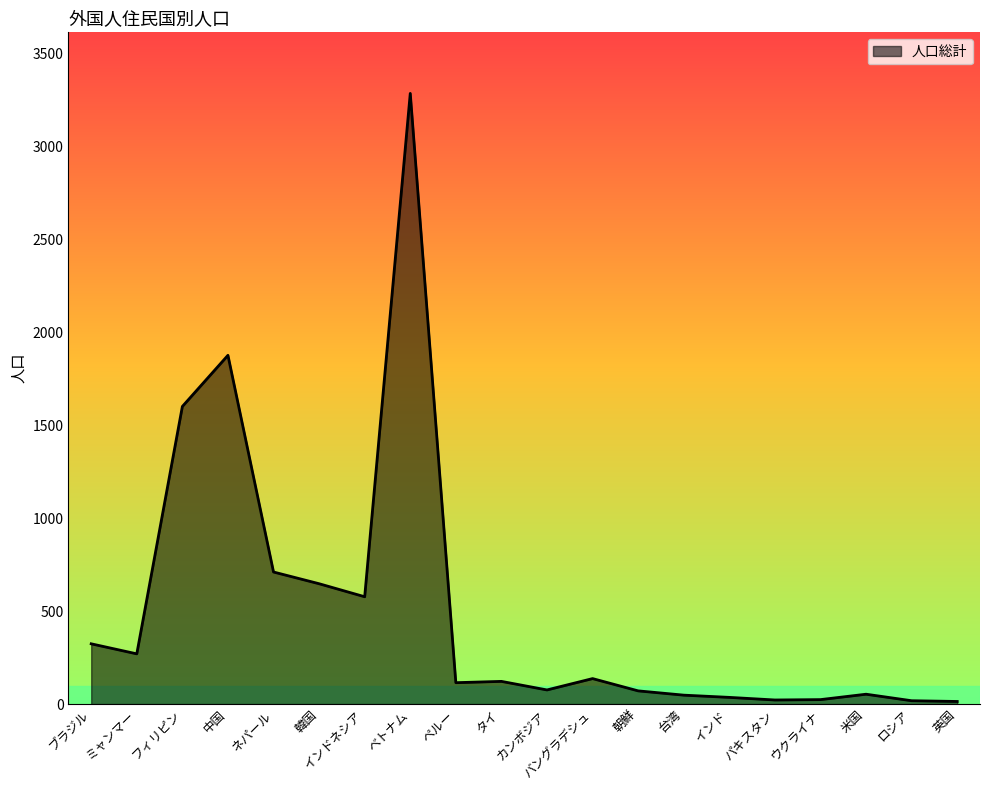

How many lines are shown in the chart?

1